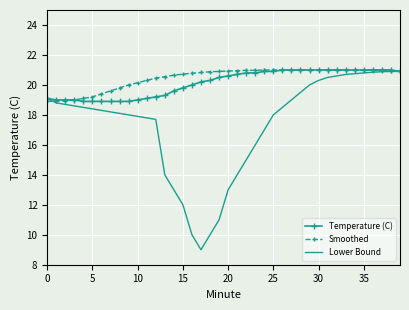

What is the smallest value displayed?

9.0